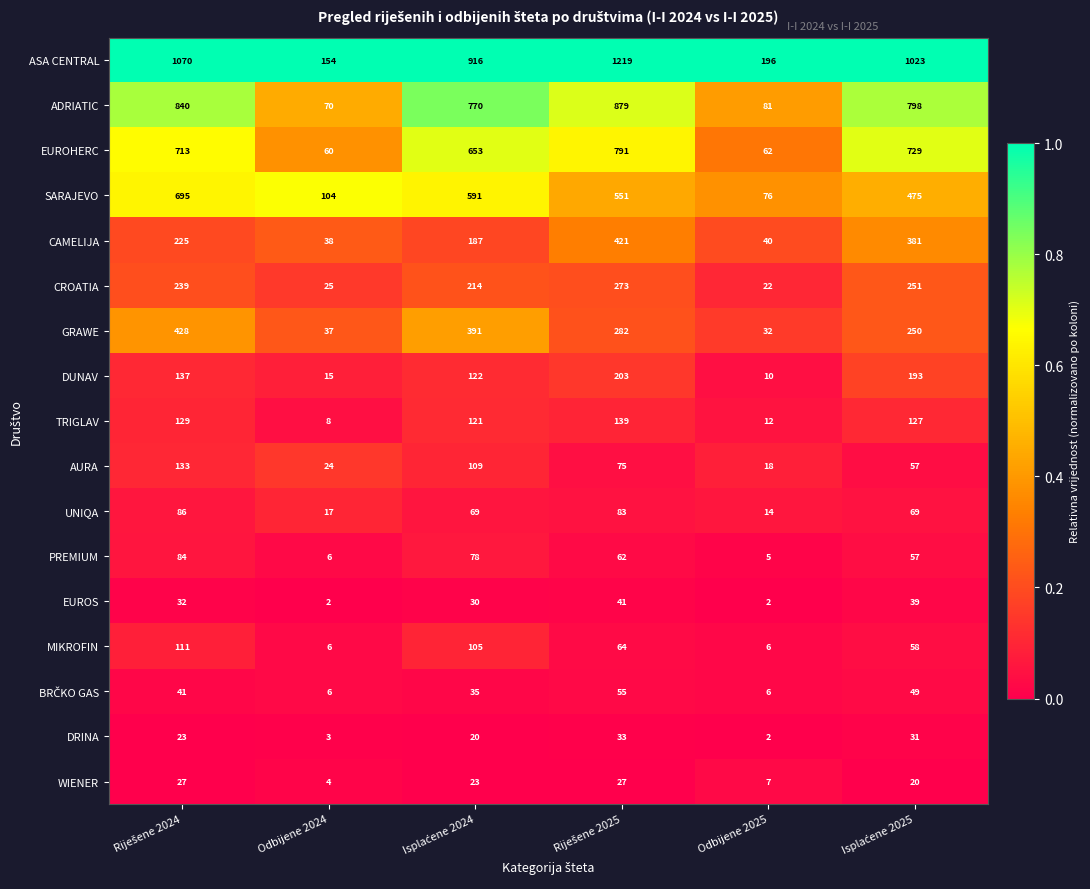

What is the difference between the second highest and second lowest values in the EUROS series?

37